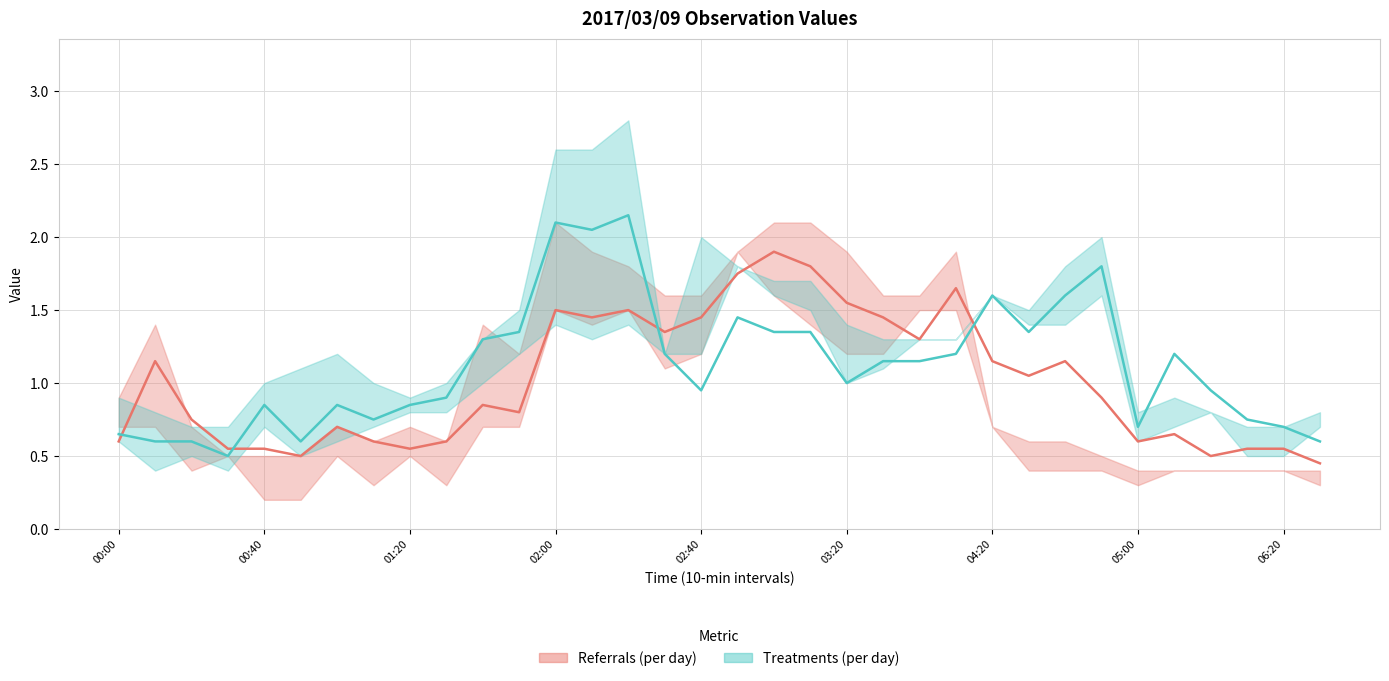

Is it true that Treatments (per day) equals 0.9 at 00:40?

False